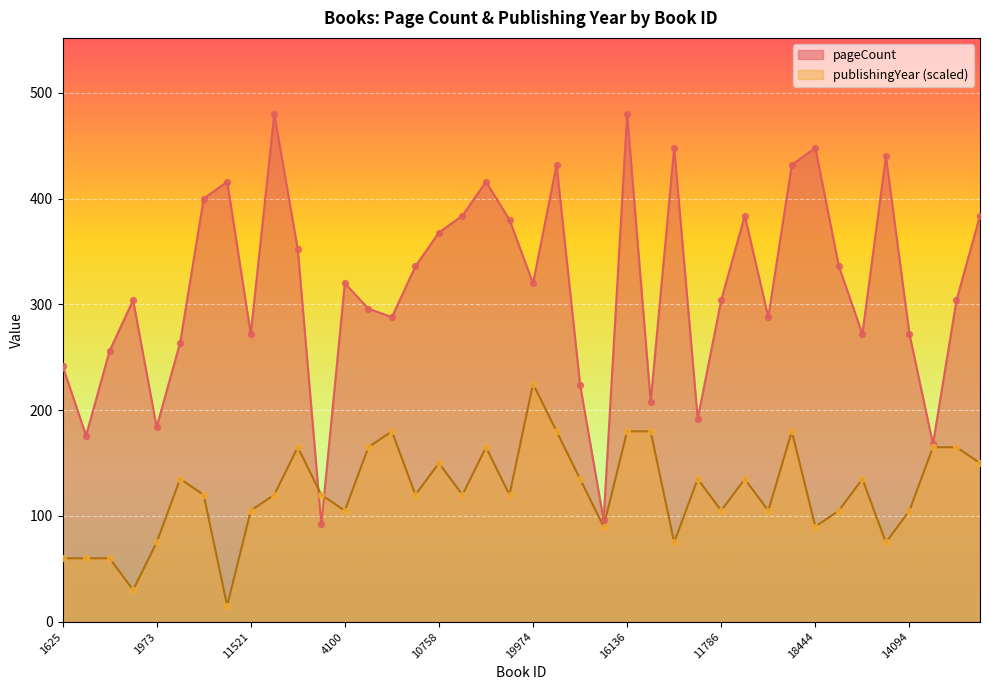

Which series contains the highest Y value?

pageCount